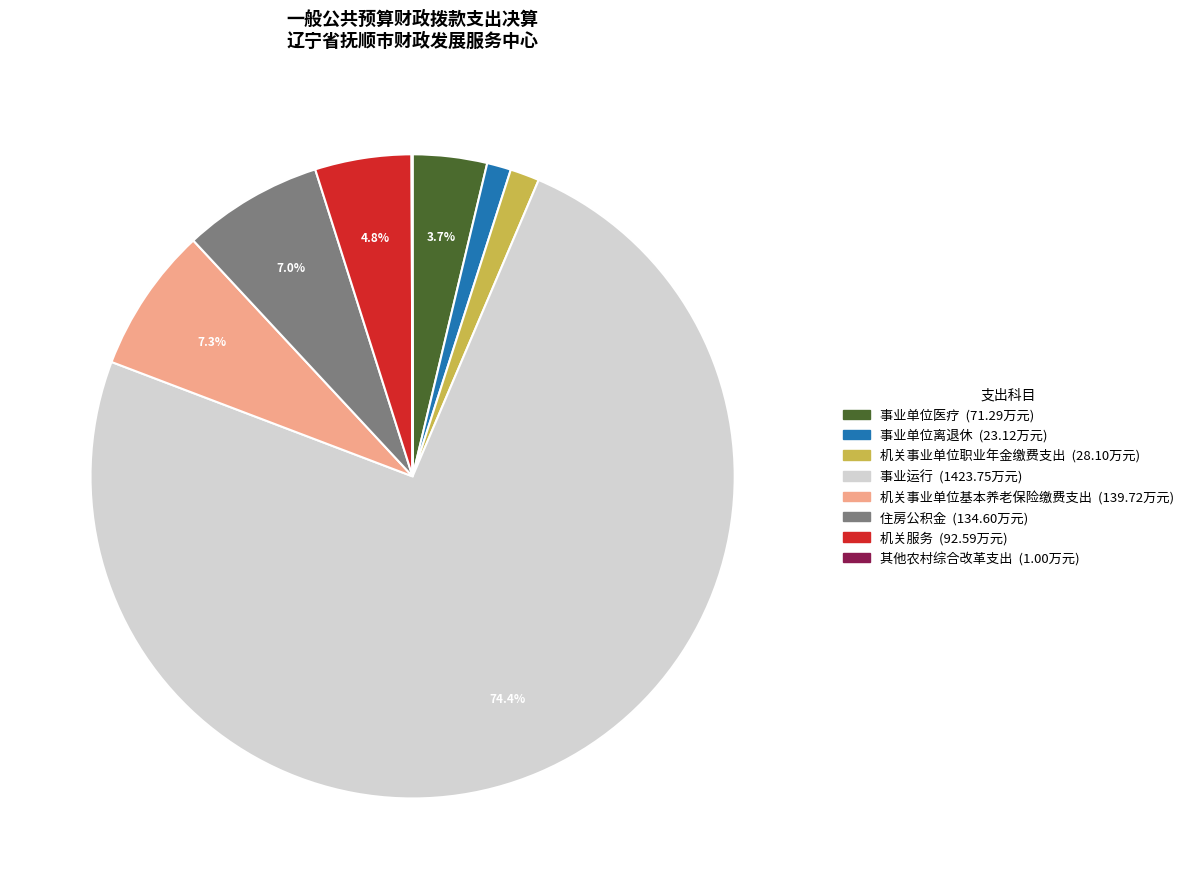

Is the sum of 机关事业单位职业年金缴费支出 (28.10万元) and 事业单位医疗 (71.29万元) greater than half?

No